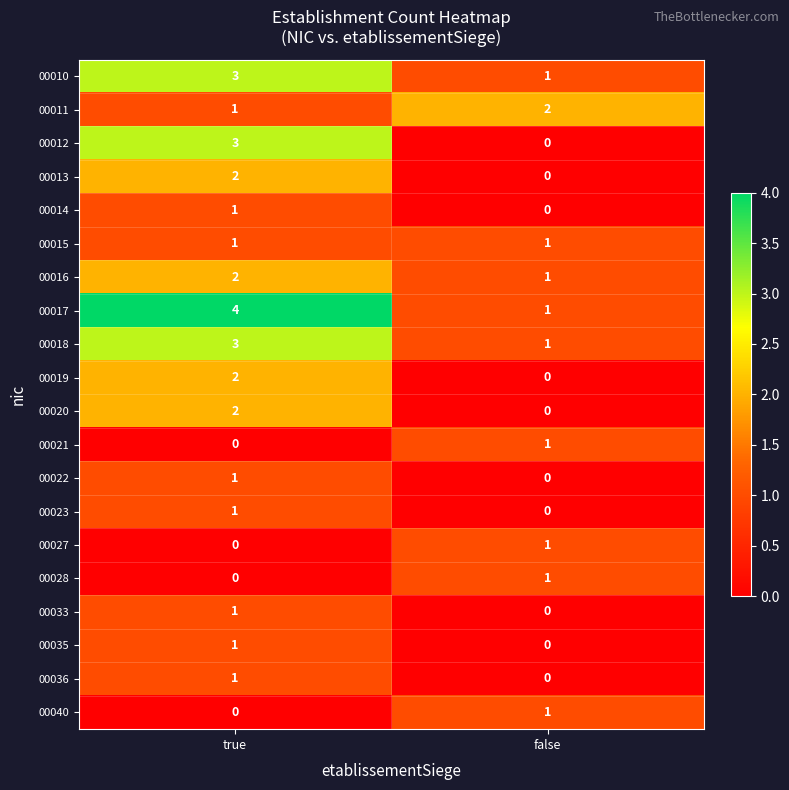

What is the spread (max minus min) of values at true?

4